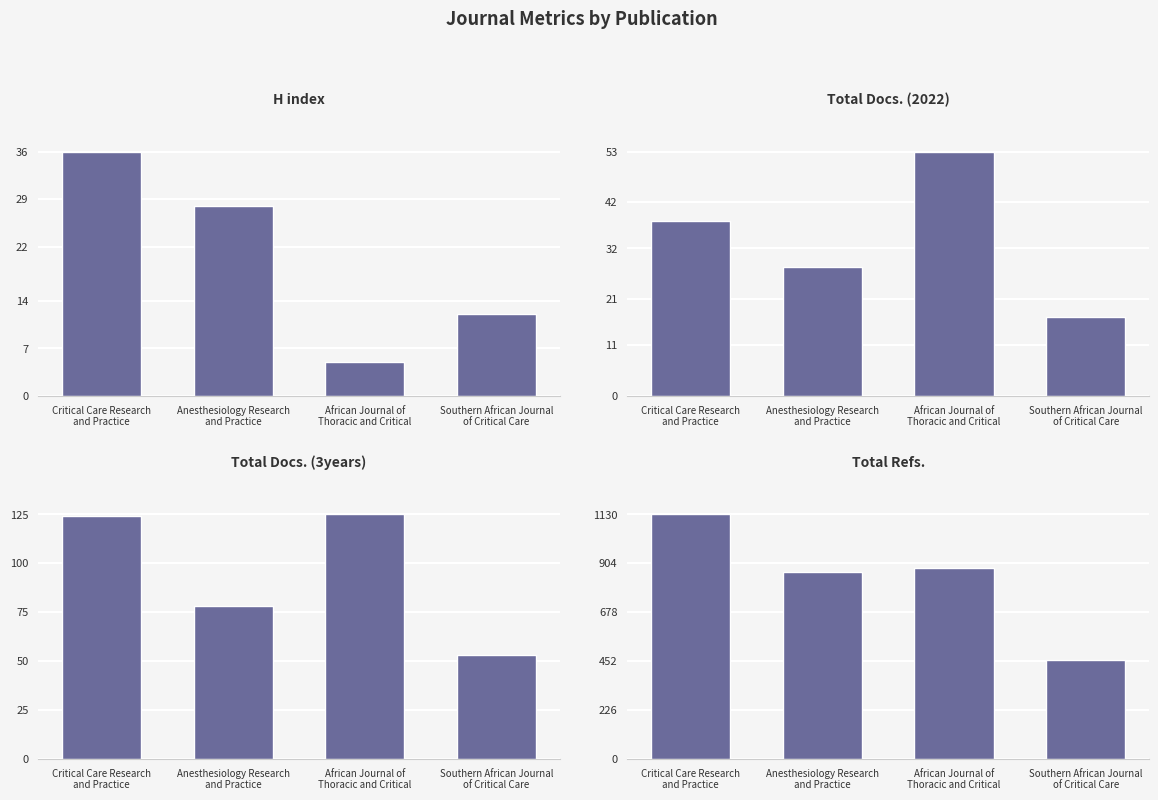

What position from the right is Anesthesiology Research
and Practice?

3